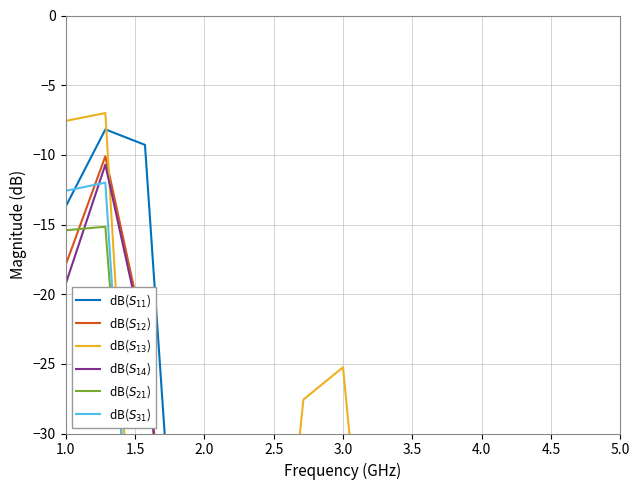

What value does the dB($S_{13}$) series have at 2.0?

-55.0